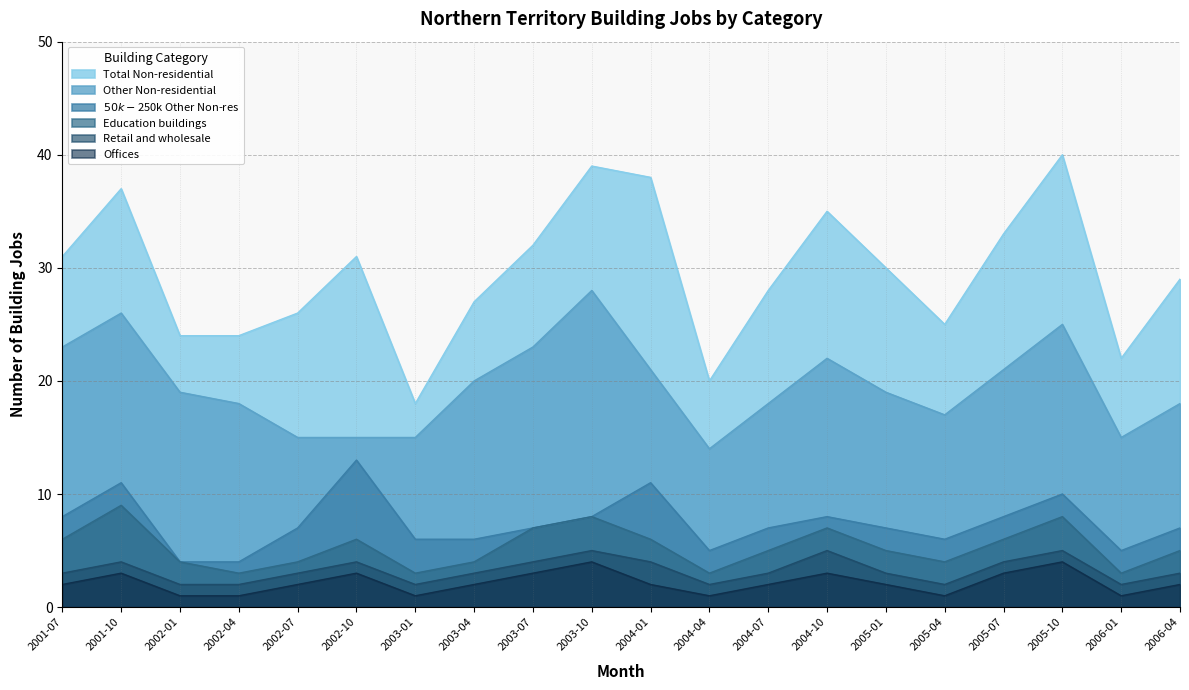

Where is the first local maximum for Offices?

2001-10